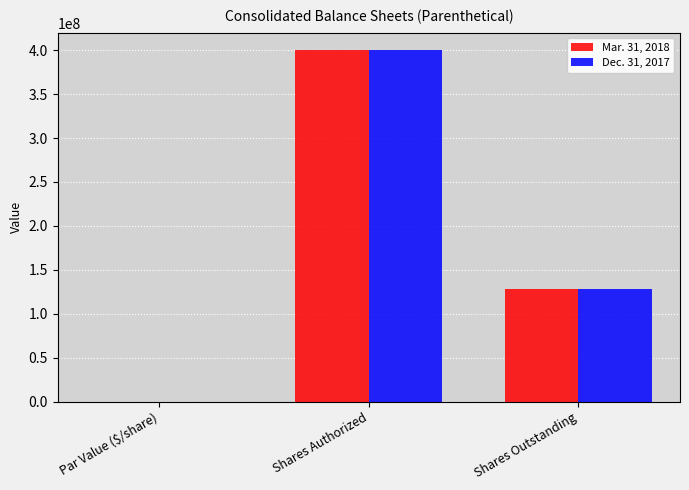

At which label does Dec. 31, 2017 reach its peak?

Shares Authorized